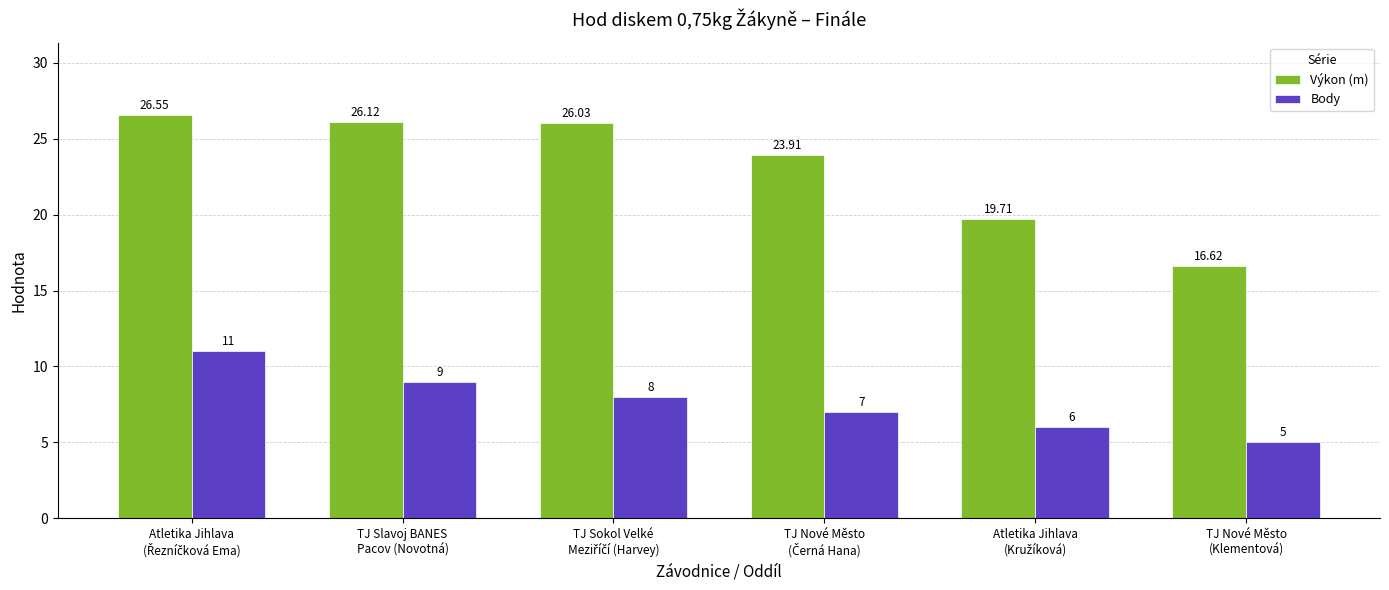

What is the average value of the Body series?

7.7